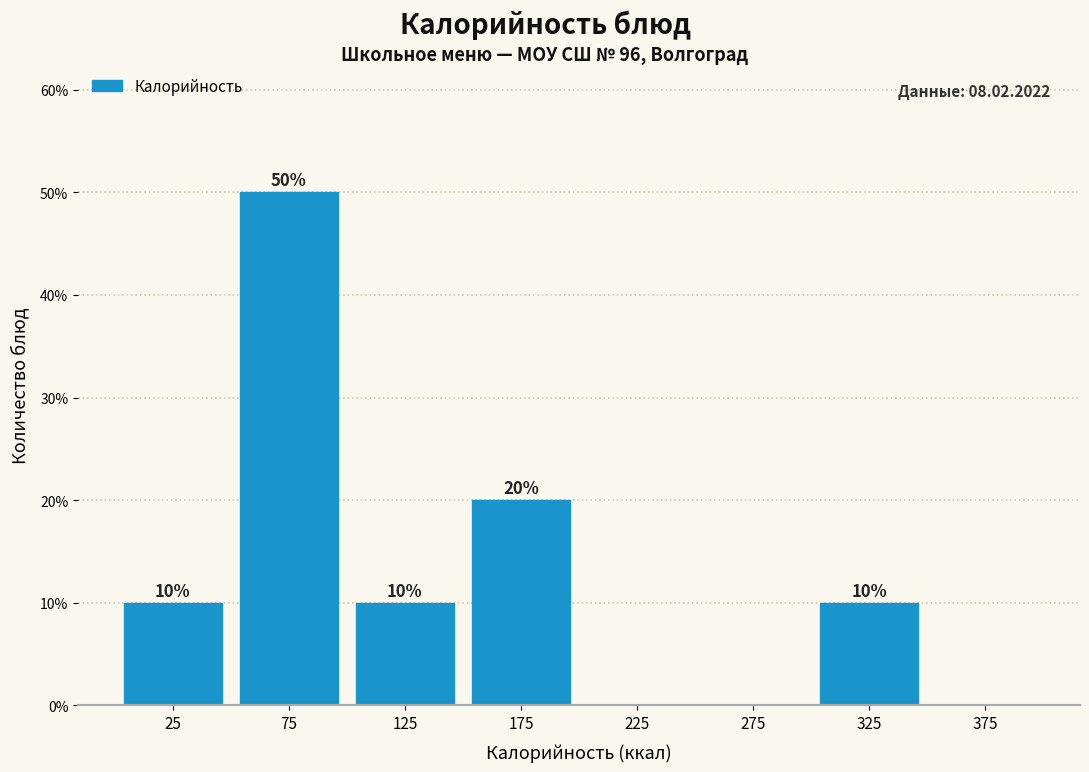

Which range on the x-axis has the tallest bar?

50 to 100